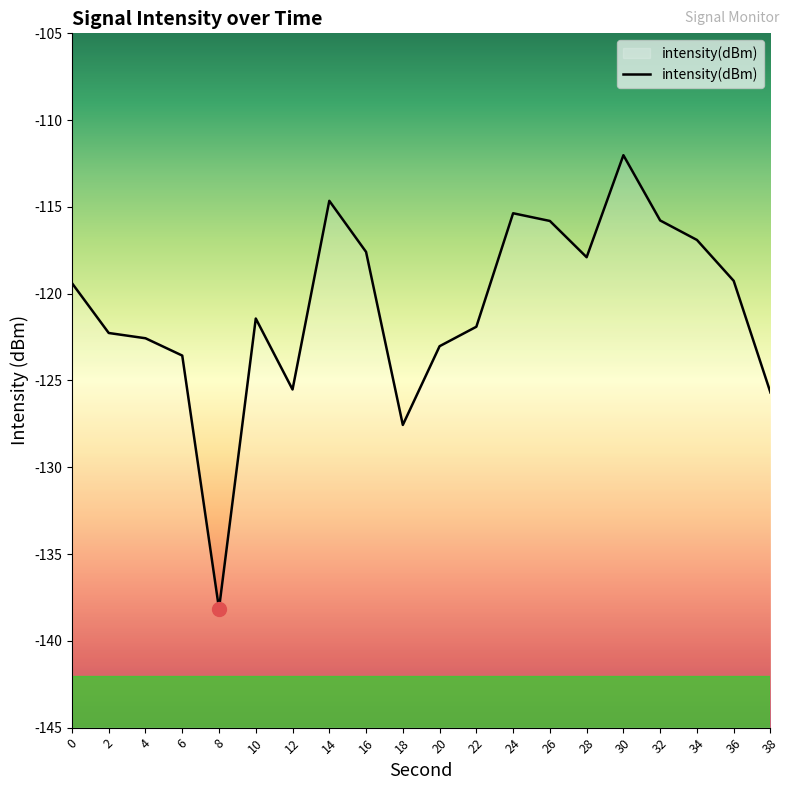

How many series are shown in this chart?

1